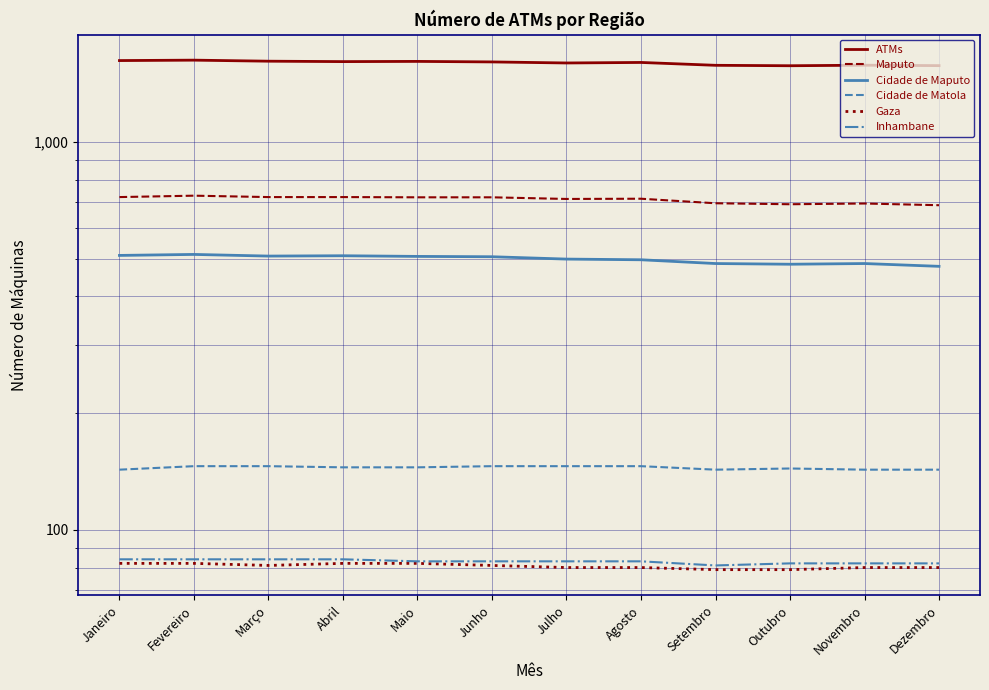

Where is Cidade de Matola nearest to the value 144?

Outubro